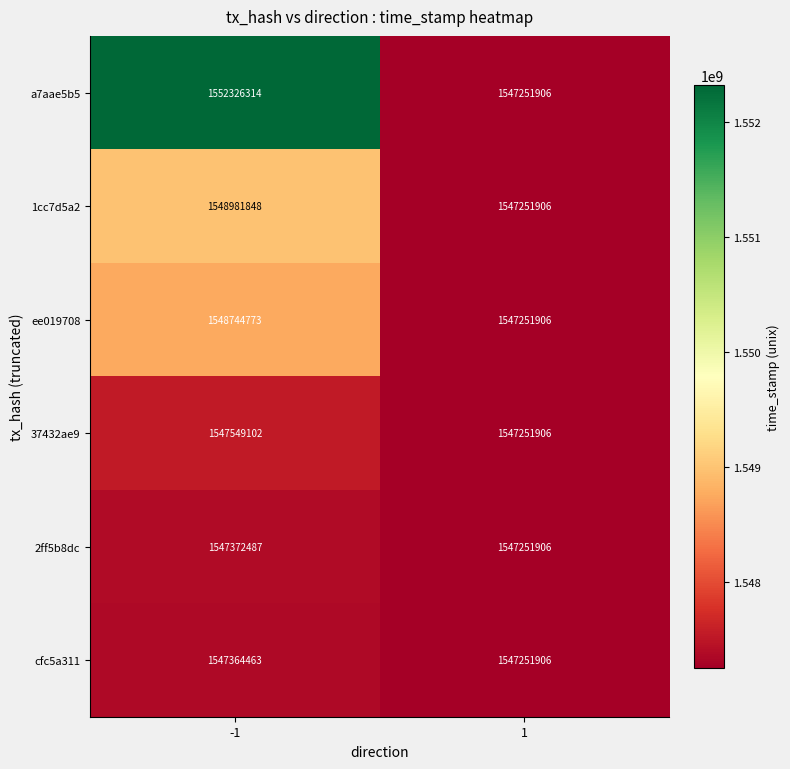

Count the number of categories in the chart.

2